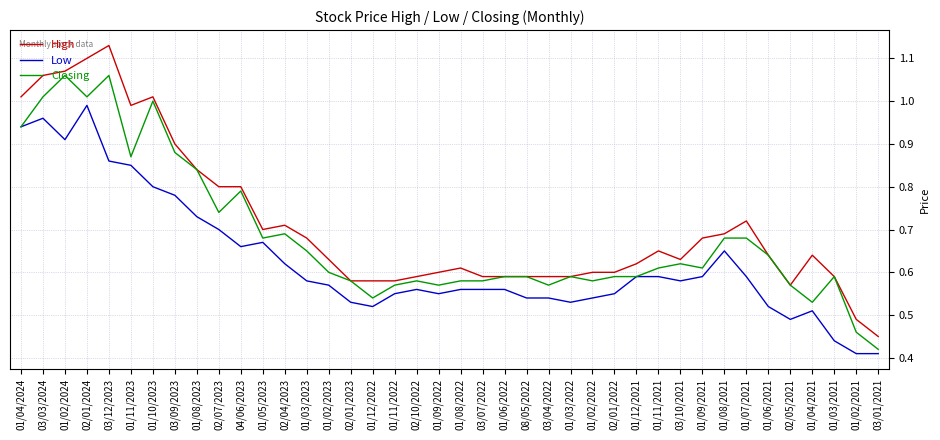

Which category has the lowest value in the High series?

03/01/2021